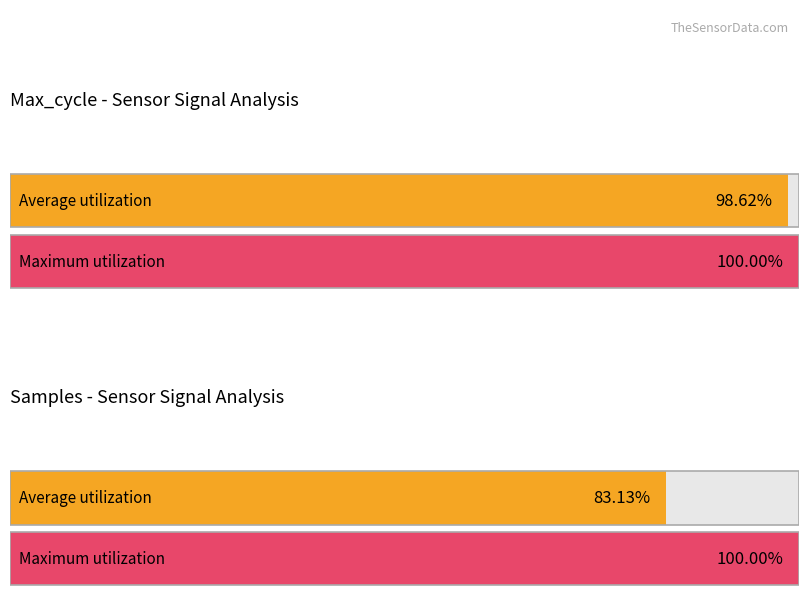

Are the bars horizontal?

Yes